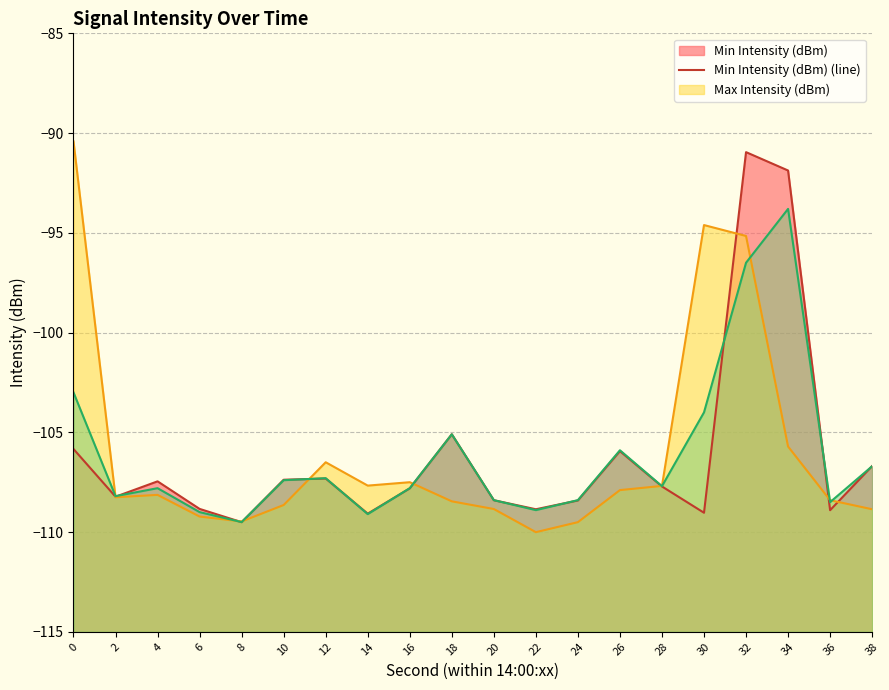

At how many categories does at least one series exceed -102?

4